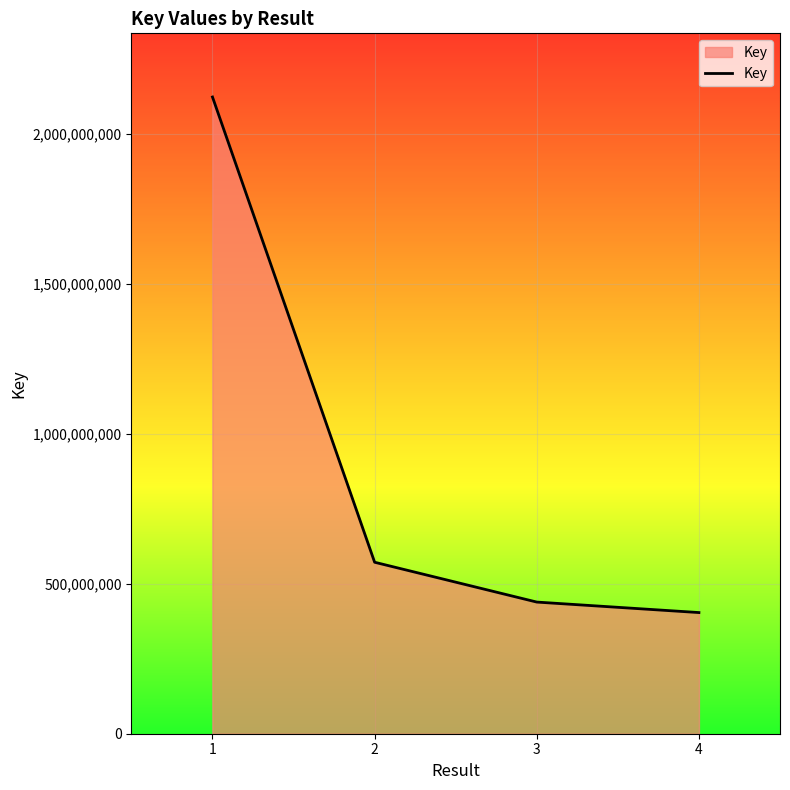

Is it true that the value at 3 is 439187331?

True